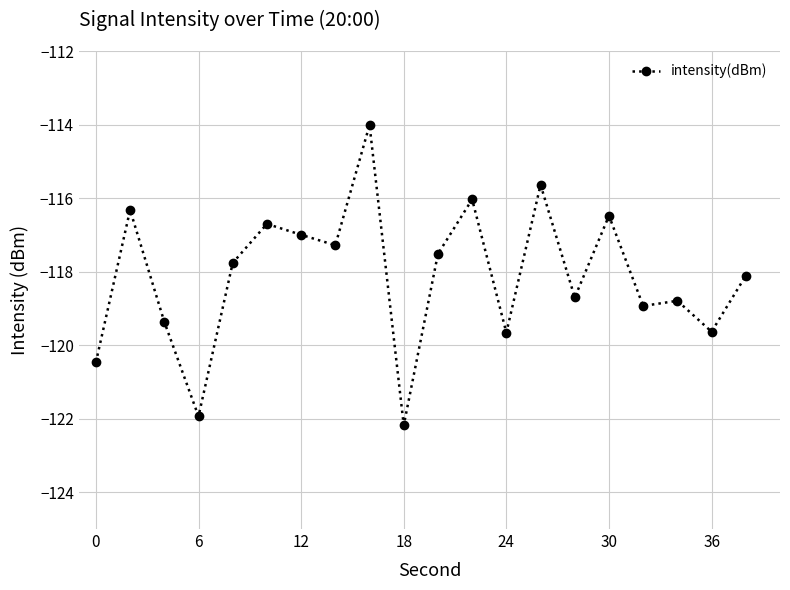

What is the smallest value displayed?

-122.2